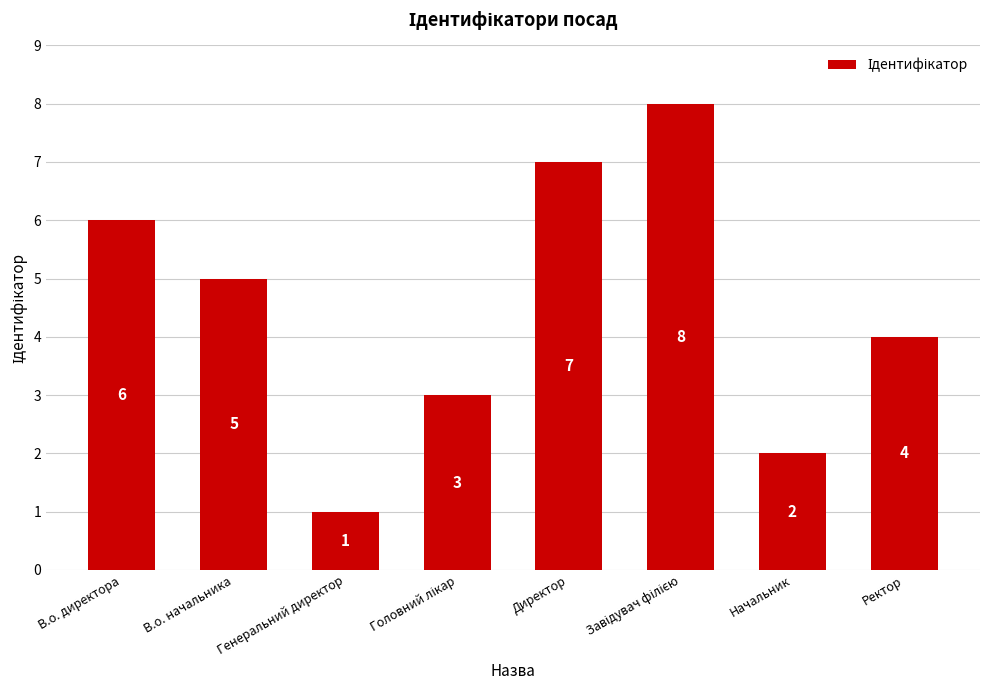

What is the difference between the second highest and second lowest values?

5